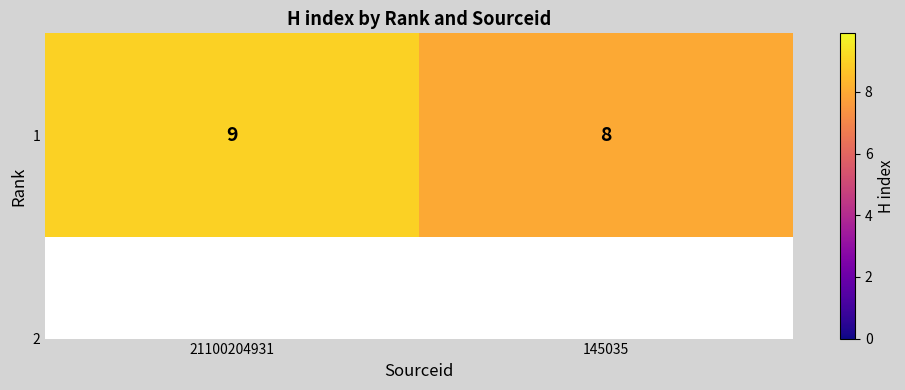

Where is the data nearest to the value 8?

145035